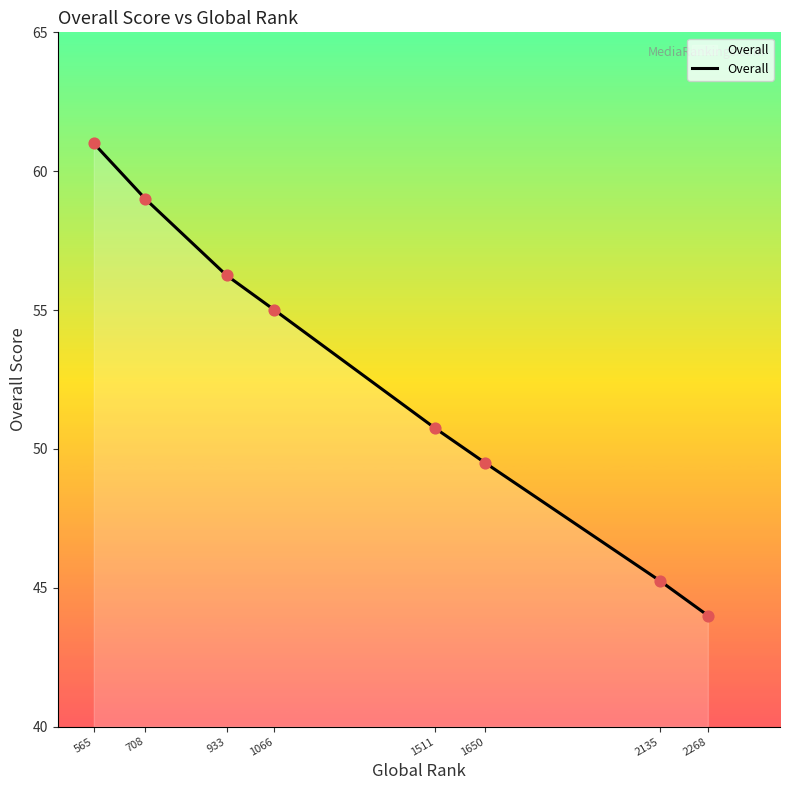

What is the change in value from 565 to 1650?

-11.5